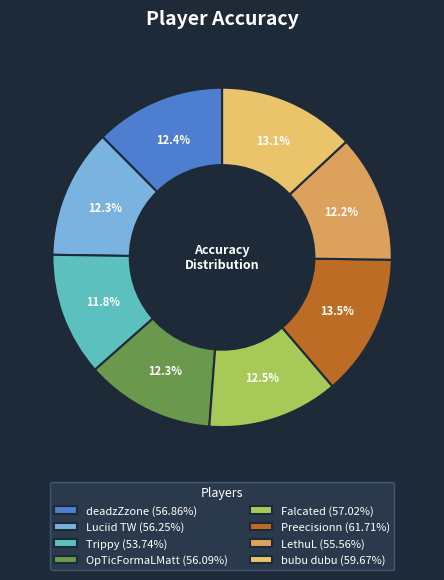

True or false: Preecisionn accounts for 14% of the total.

True